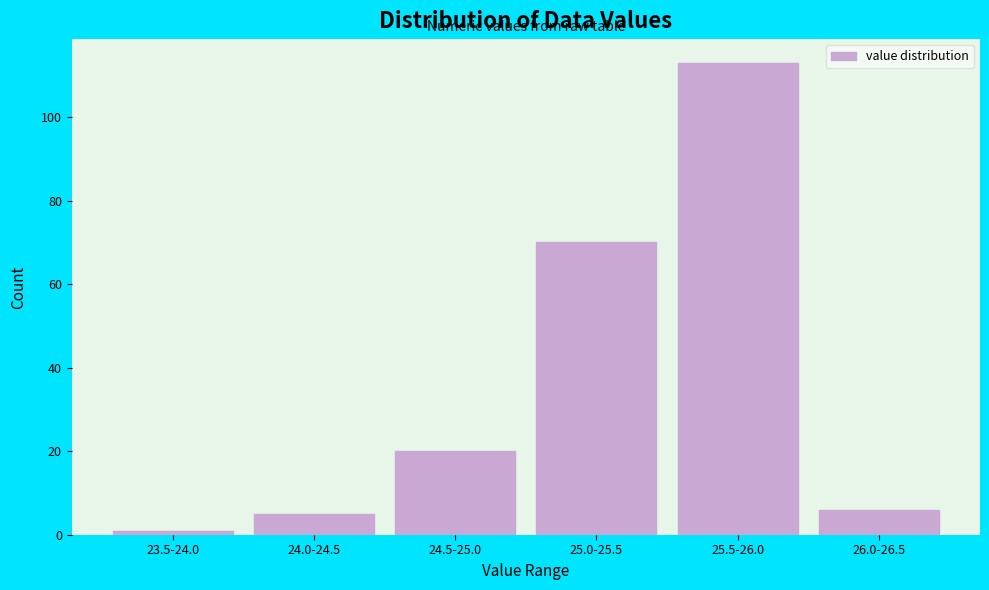

Reading left to right, transcribe all the data shown in this chart.

23.5-24.0=1	24.0-24.5=5	24.5-25.0=20	25.0-25.5=70	25.5-26.0=113	26.0-26.5=6